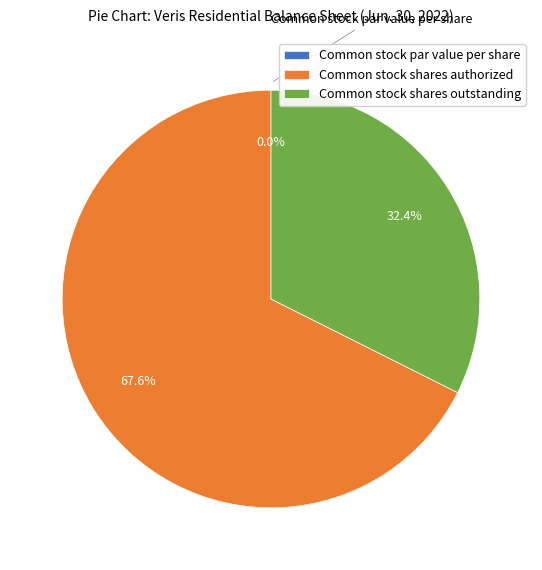

What is the majority slice?

Common stock shares authorized